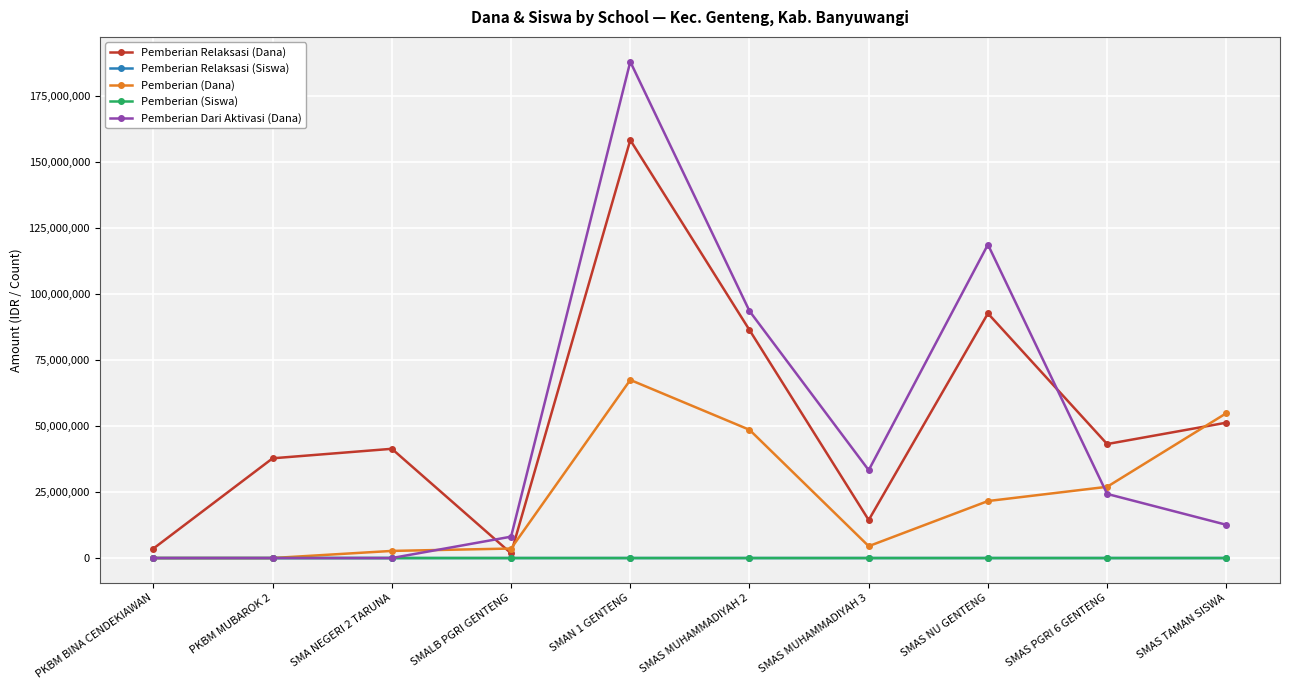

What is the sum of the Pemberian (Dana) values at PKBM BINA CENDEKIAWAN and SMALB PGRI GENTENG?

3600000